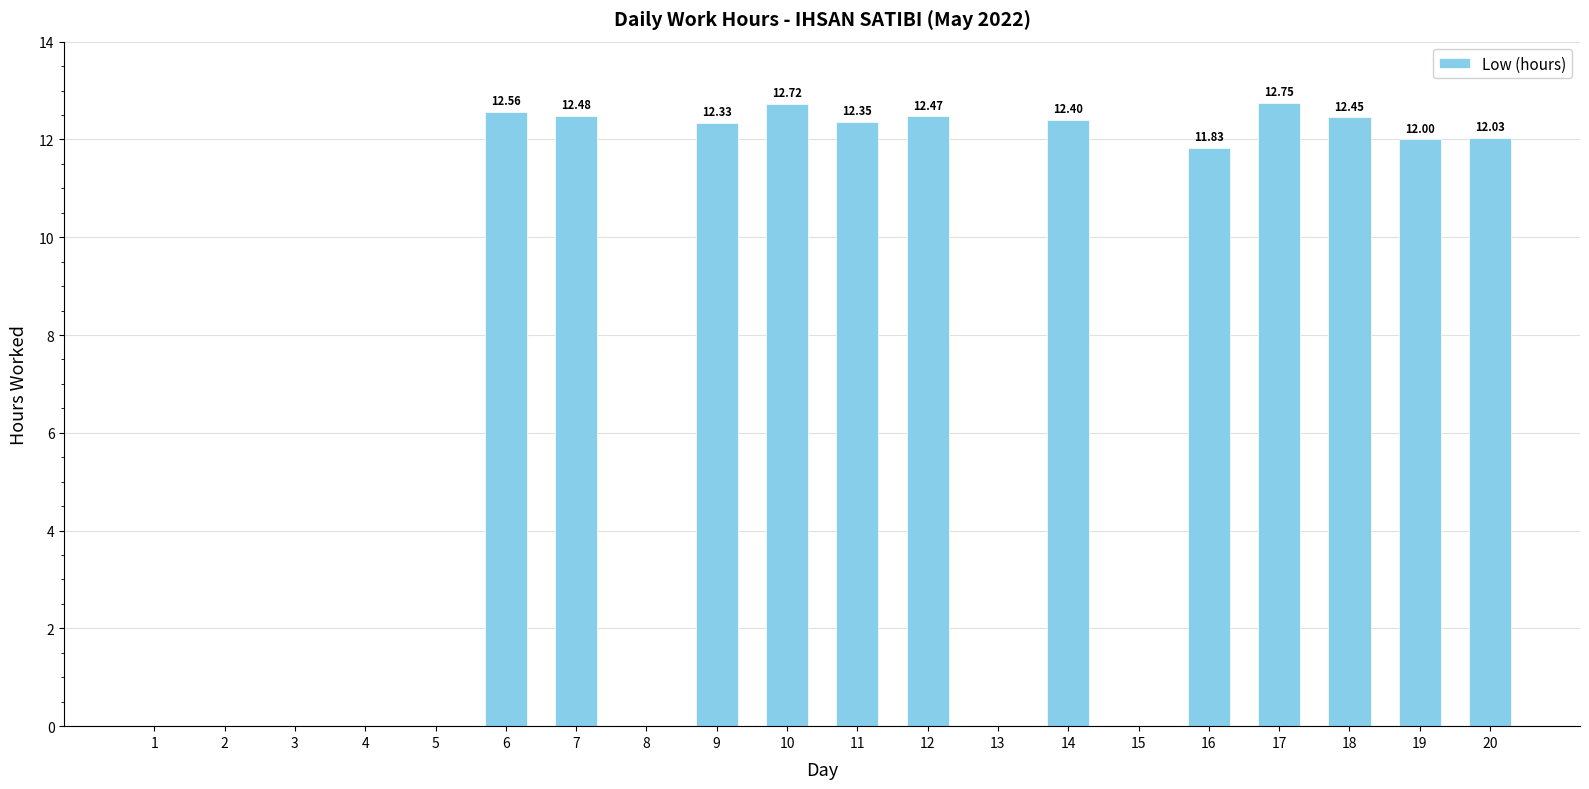

What is the sum of all values?

148.4